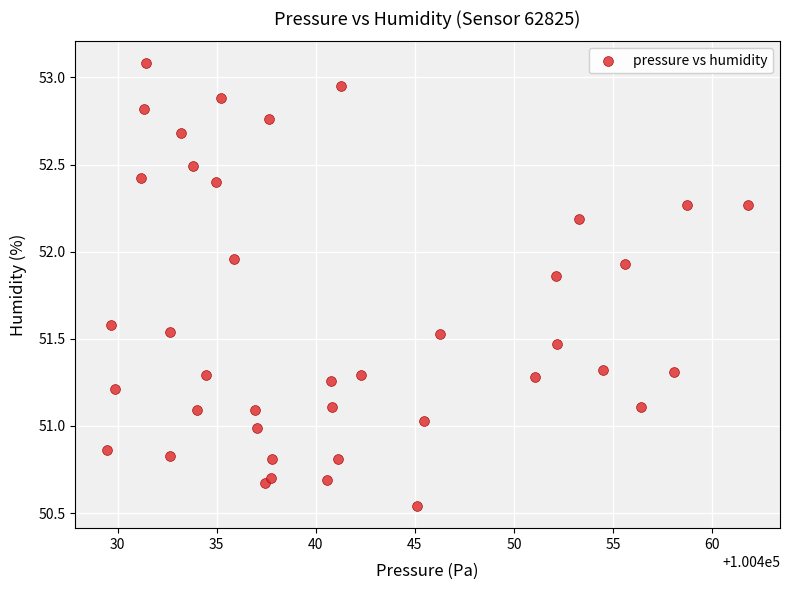

What is the range of X values (max minus min)?

32.3